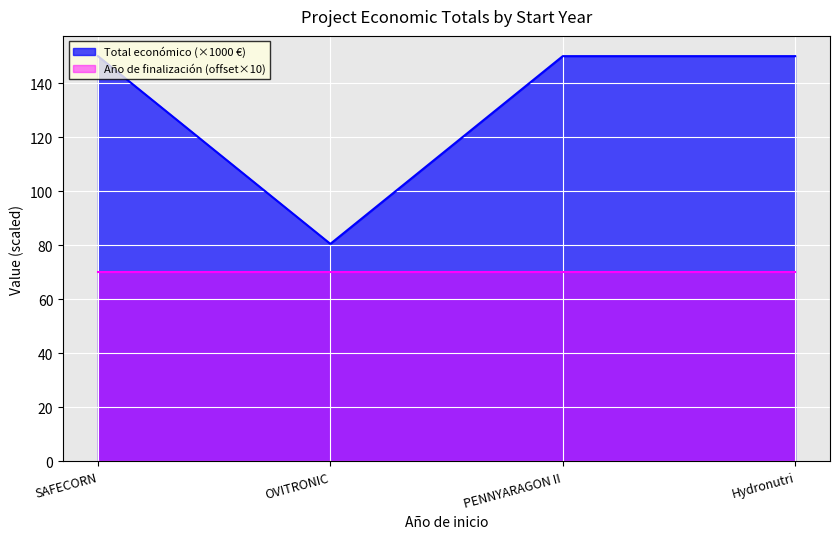

List the labels in order of value, largest first.

SAFECORN, PENNYARAGON II, Hydronutri, OVITRONIC